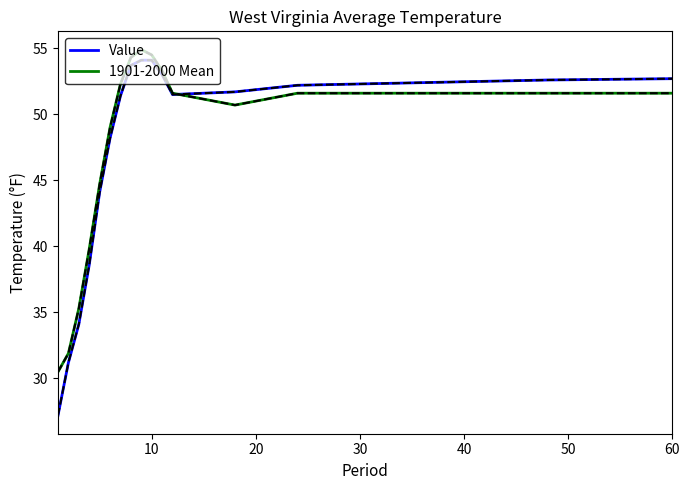

Is this an area chart (filled region under the line)?

No